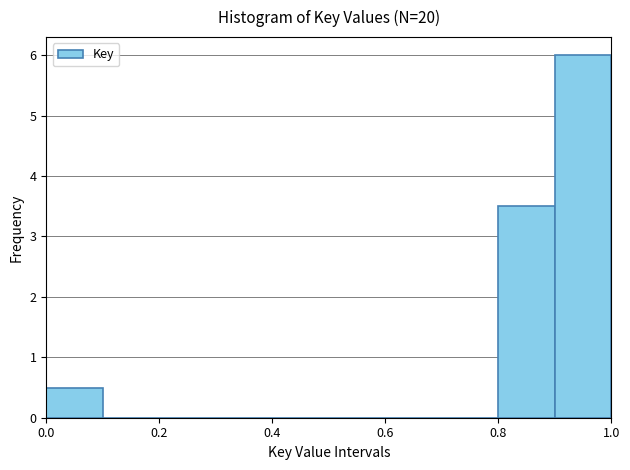

Reading left to right, transcribe this chart: for each bar, give the range it covers on the x-axis and its height. The values are not printed on the chart, so give them approximately, as read against the axis.

0.0 to 0.1: 0.5
0.1 to 0.2: 0
0.2 to 0.3: 0
0.3 to 0.4: 0
0.4 to 0.5: 0
0.5 to 0.6: 0
0.6 to 0.7: 0
0.7 to 0.8: 0
0.8 to 0.9: 3.5
0.9 to 1.0: 6.0